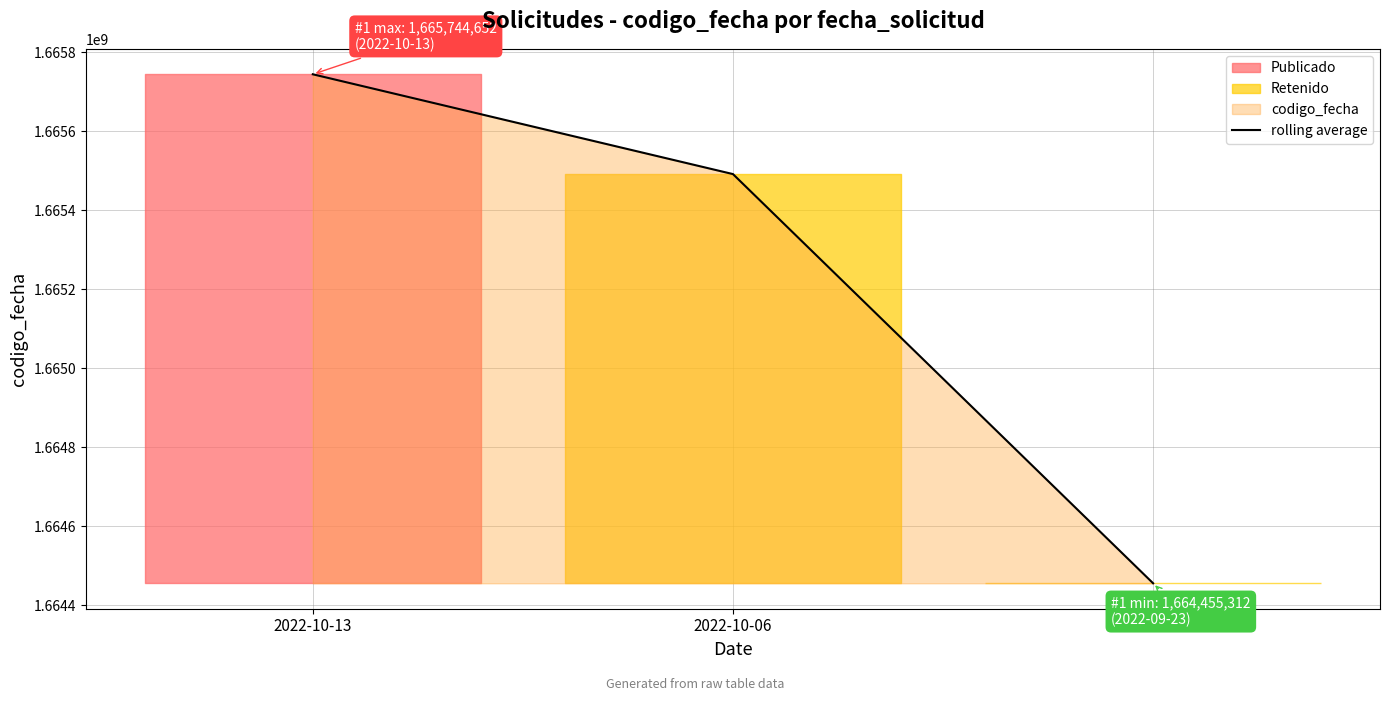

Reading left to right, what are all the values shown in this chart?

2022-10-13=1665744652	2022-10-06=1665491844	2022-09-23=1664455312